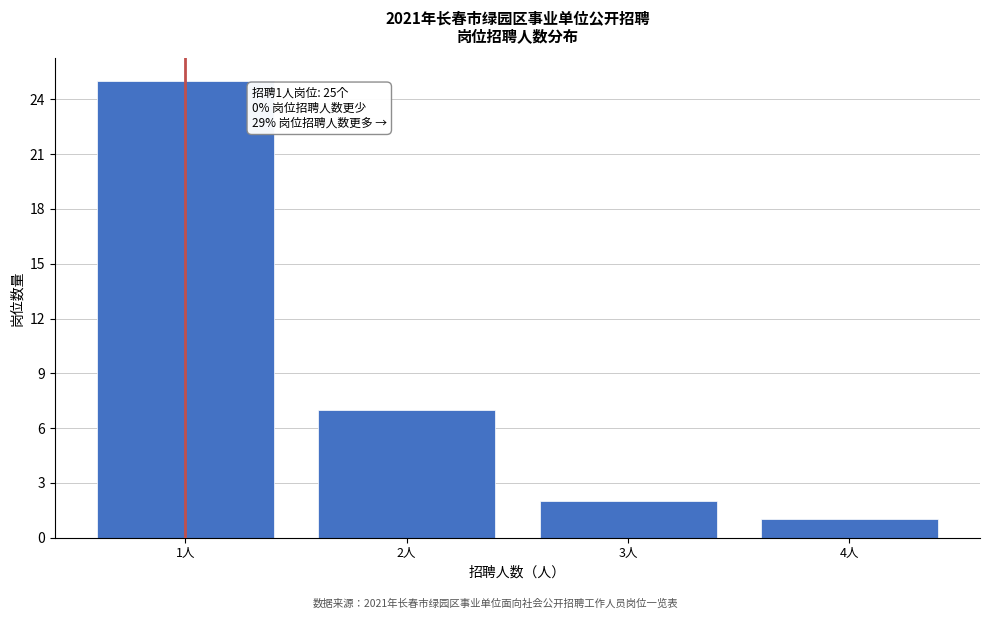

Reading left to right, what are all the values shown in this chart?

25	7	2	1